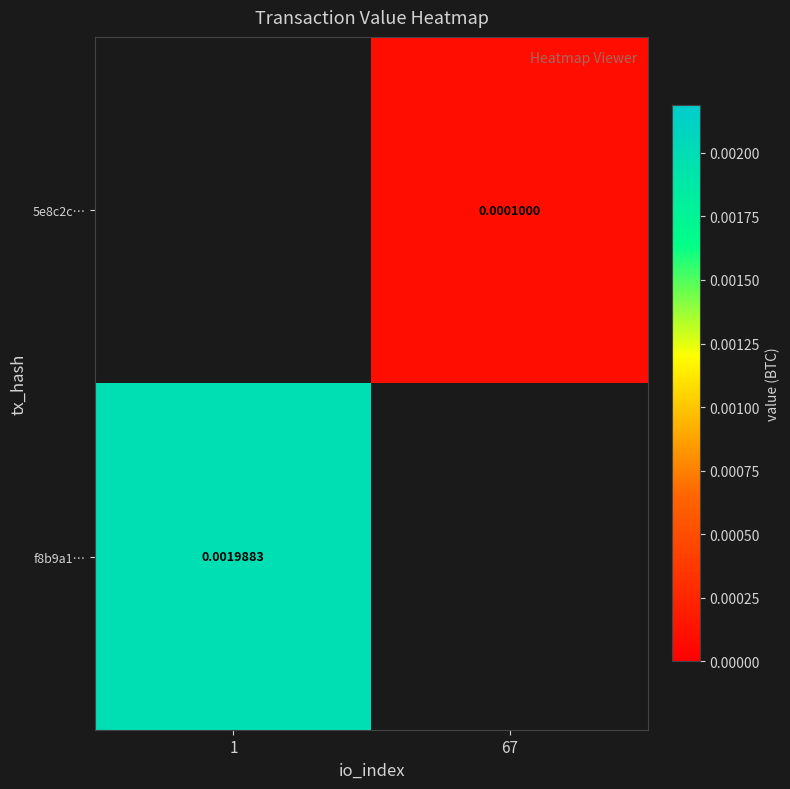

Is the value of 5e8c2c… at 67 greater than the value of f8b9a1… at 67?

No